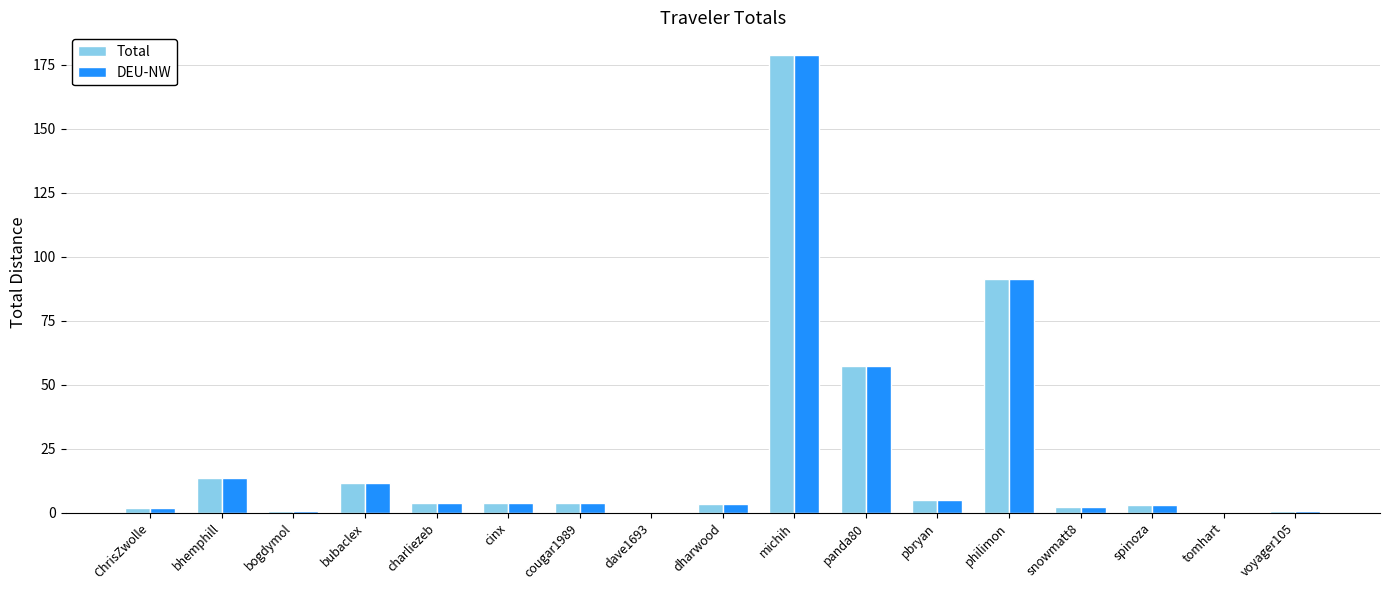

Where is Total nearest to the value 89?

philimon